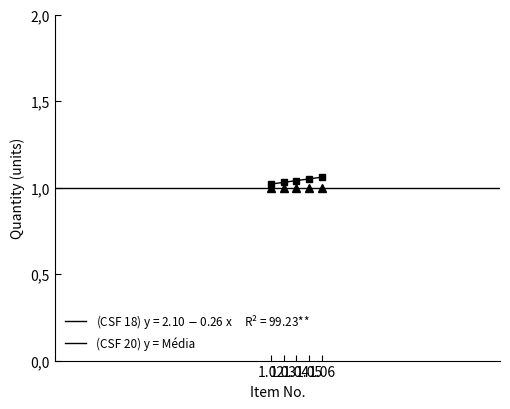

True or false: the data shows 1.6 at 1.02.

False